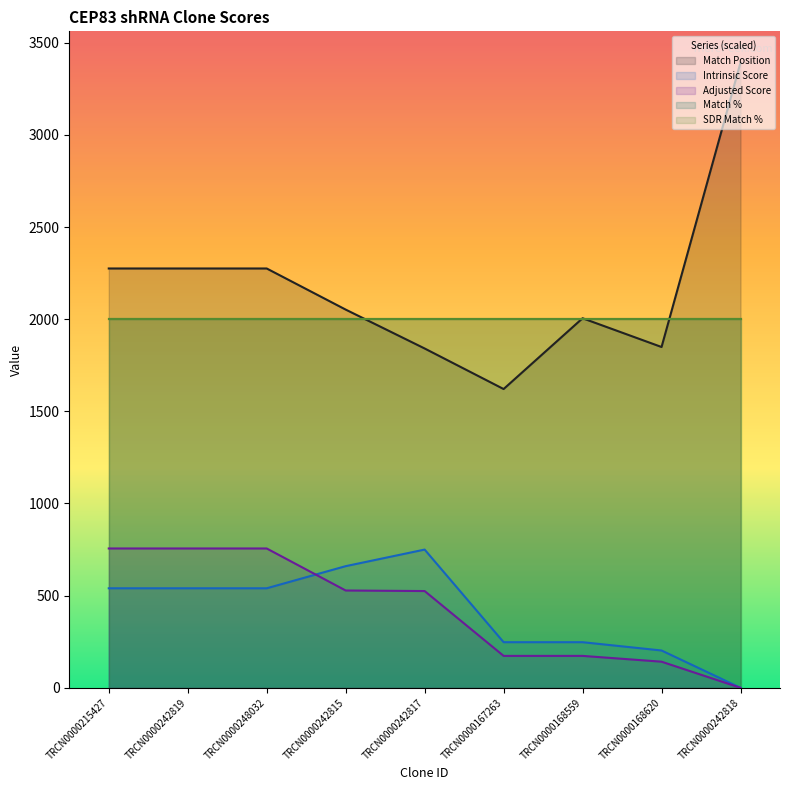

What value does the Intrinsic Score series have at TRCN0000215427?

540.0